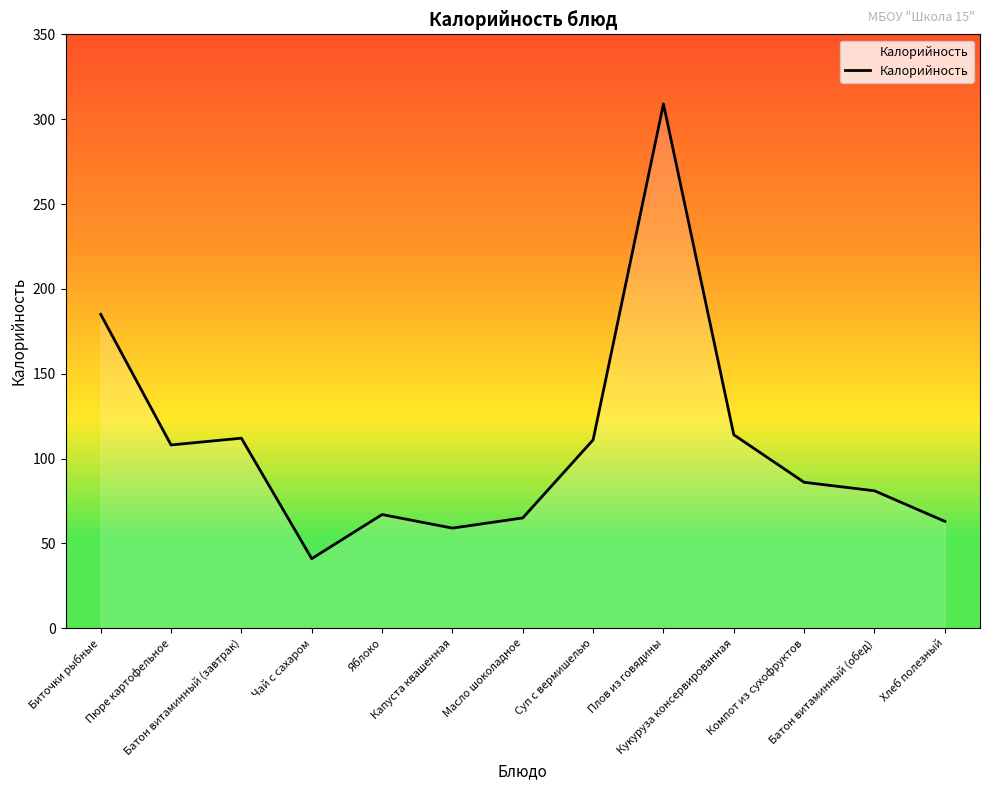

What is the difference between the values at Биточки рыбные and Капуста квашенная?

126